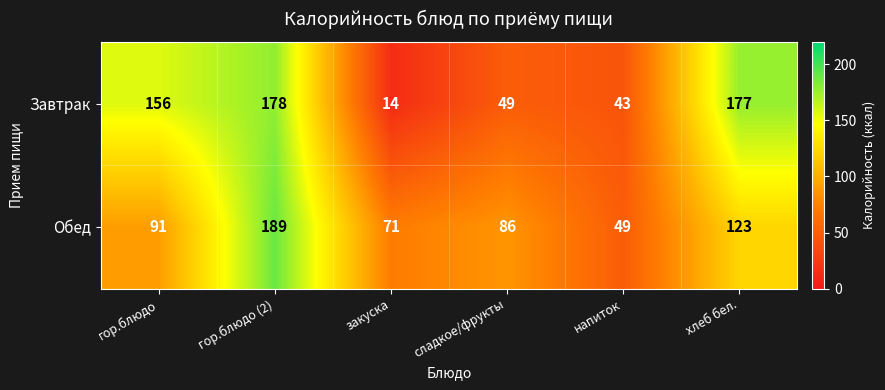

How many data points does each series have?

6